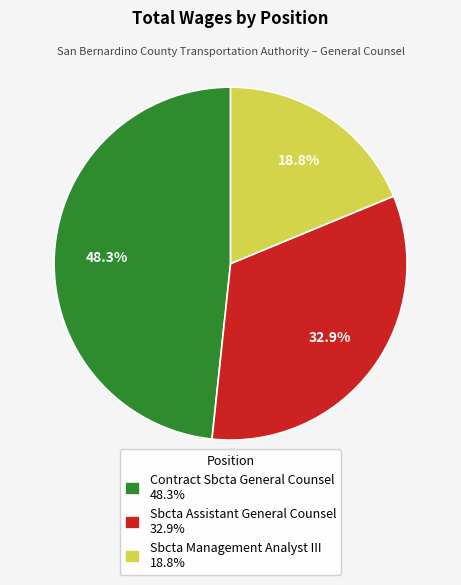

The Contract Sbcta General Counsel slice represents 38% of the pie. True or false?

False